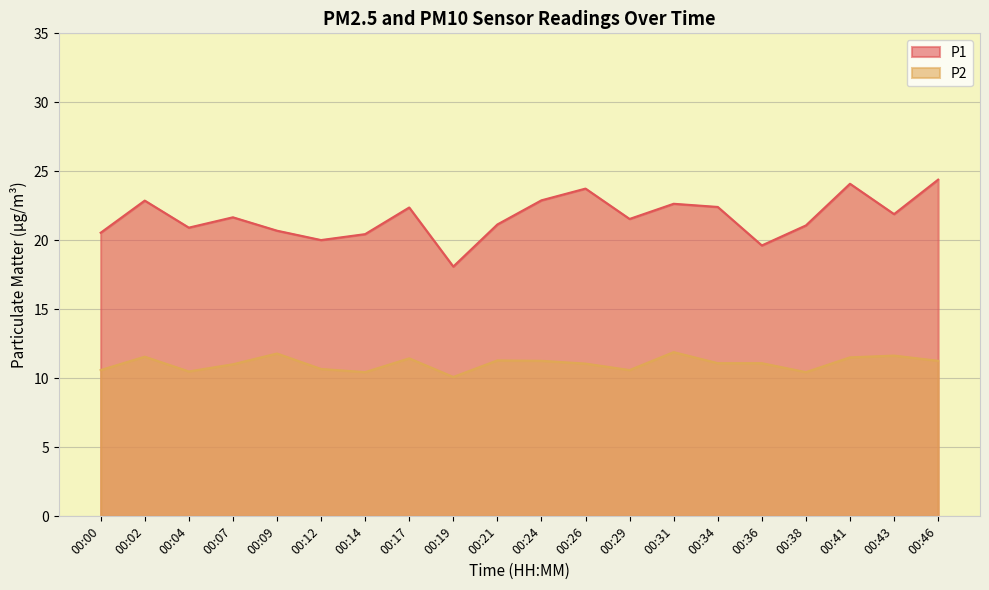

True or false: P2 and P1 intersect in this chart.

False